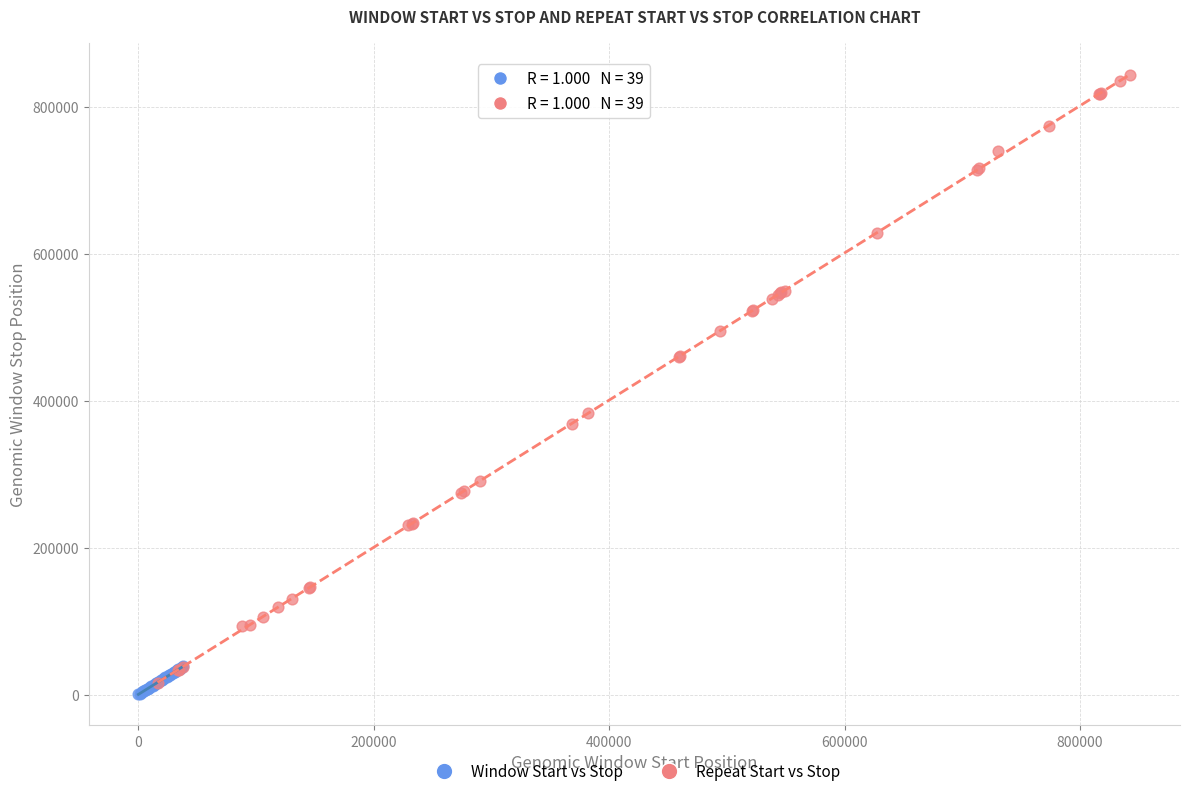

Which series reaches the minimum Y coordinate?

Window Start vs Stop